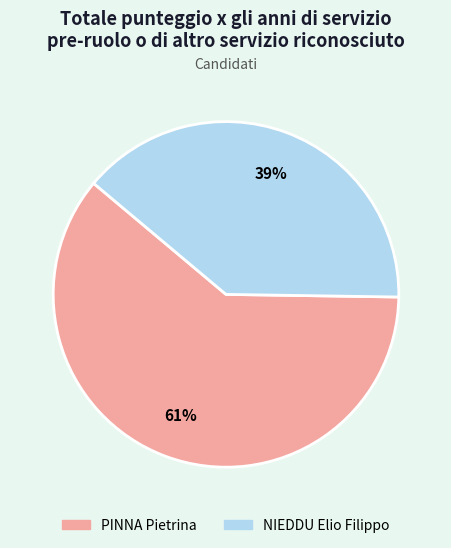

How many segments does this pie chart have?

2